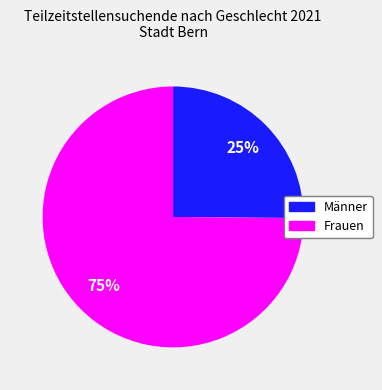

Does any single category account for the majority?

Yes